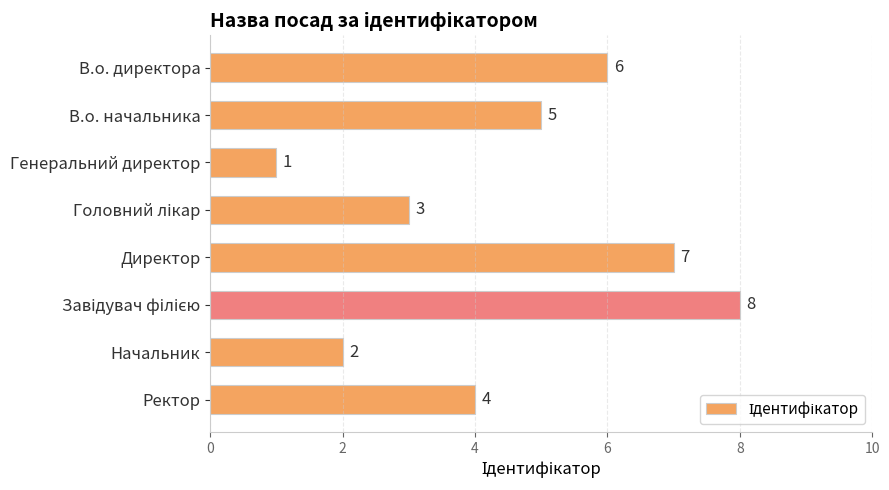

What is the difference between the second highest and minimum values?

6